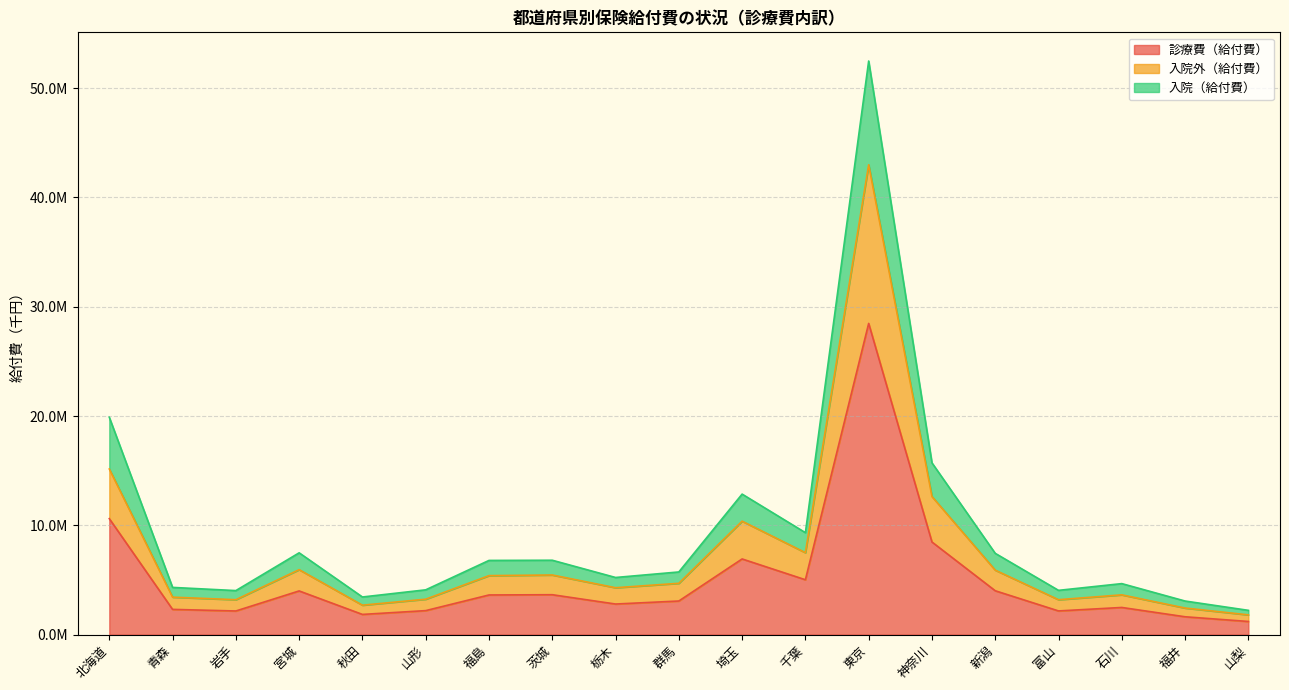

Reading left to right, what are all the values shown in this chart?

診療費（給付費）: 10608594.0	2304990.2	2158095.6	3993085.5	1843981.0	2191268.3	3623337.9	3647029.9	2794675.1	3070667.5	6919973.3	5016455.3	28474364.2	8470614.4	4008748.4	2162811.2	2480393.2	1628563.5	1197674.0
入院外（給付費）: 15150612.0	3423266.2	3191015.4	5940752.4	2689952.4	3236189.2	5392845.0	5452352.1	4286732.2	4691365.0	10376633.3	7494822.8	42992937.2	12633082.8	5894507.5	3191076.3	3634883.2	2426562.1	1803175.2
入院（給付費）: 19886343.5	4315997.3	4024295.8	7481060.1	3438756.3	4093395.7	6784258.2	6801712.0	5223794.2	5729736.5	12854385.2	9326062.4	52486950.4	15713894.0	7433207.0	4046057.4	4662872.1	3069160.9	2216843.7